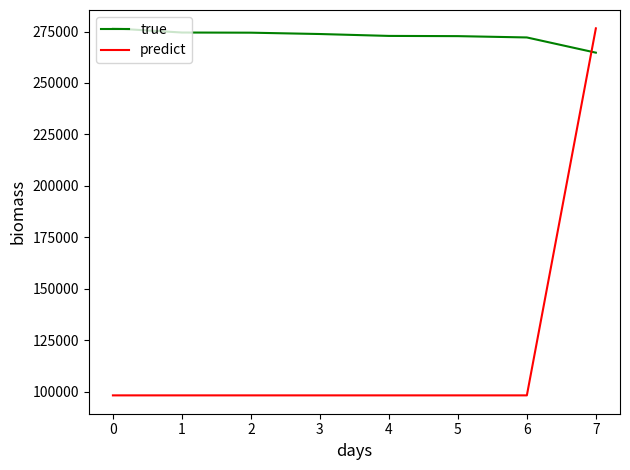

Does the chart display data point markers on the line(s)?

No